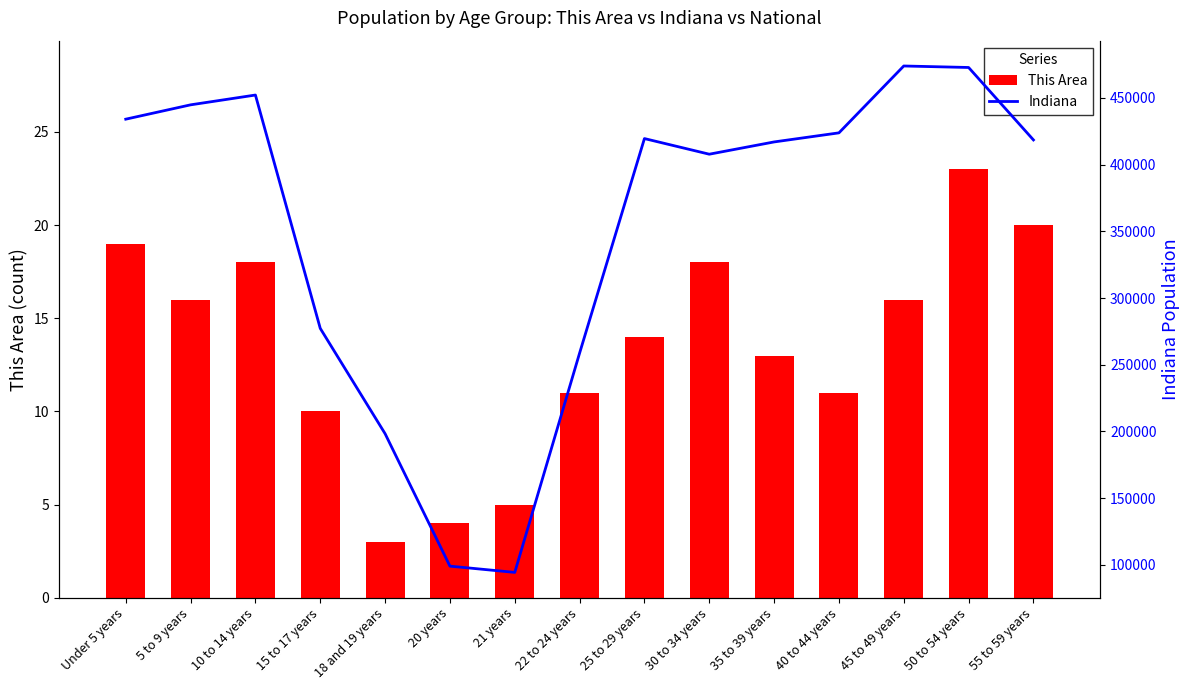

What is the label of the 4th bar from the right?

40 to 44 years